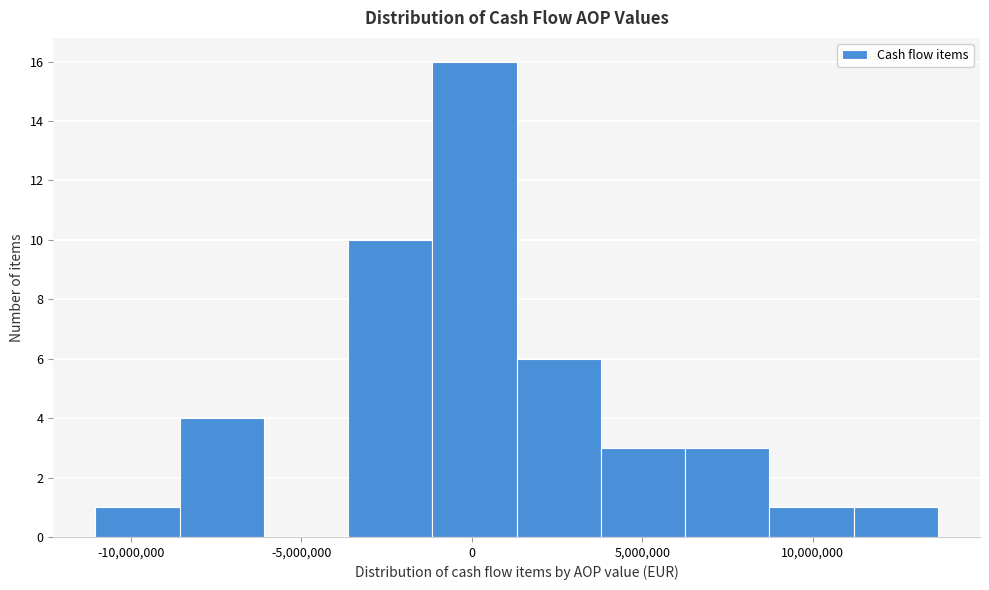

Over which range of the x-axis is the bar tallest?

-1000000 to 1500000